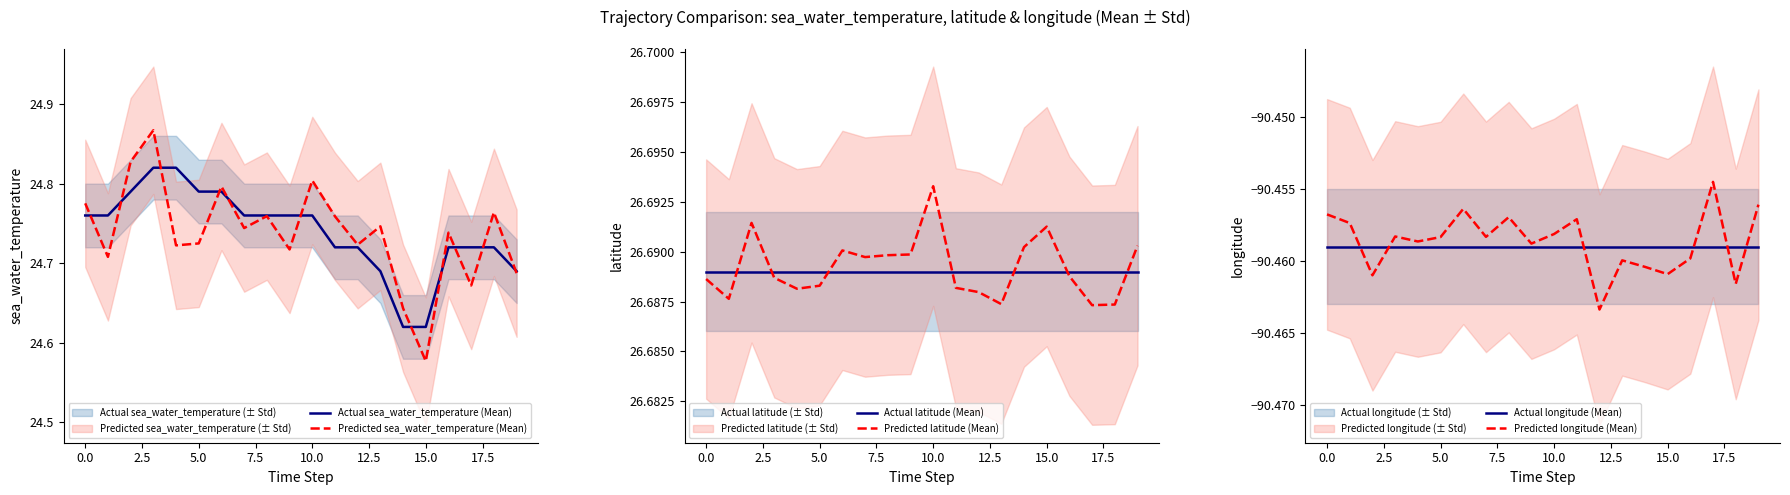

At which label is Predicted sea_water_temperature (Mean) closest to 24?

15.0